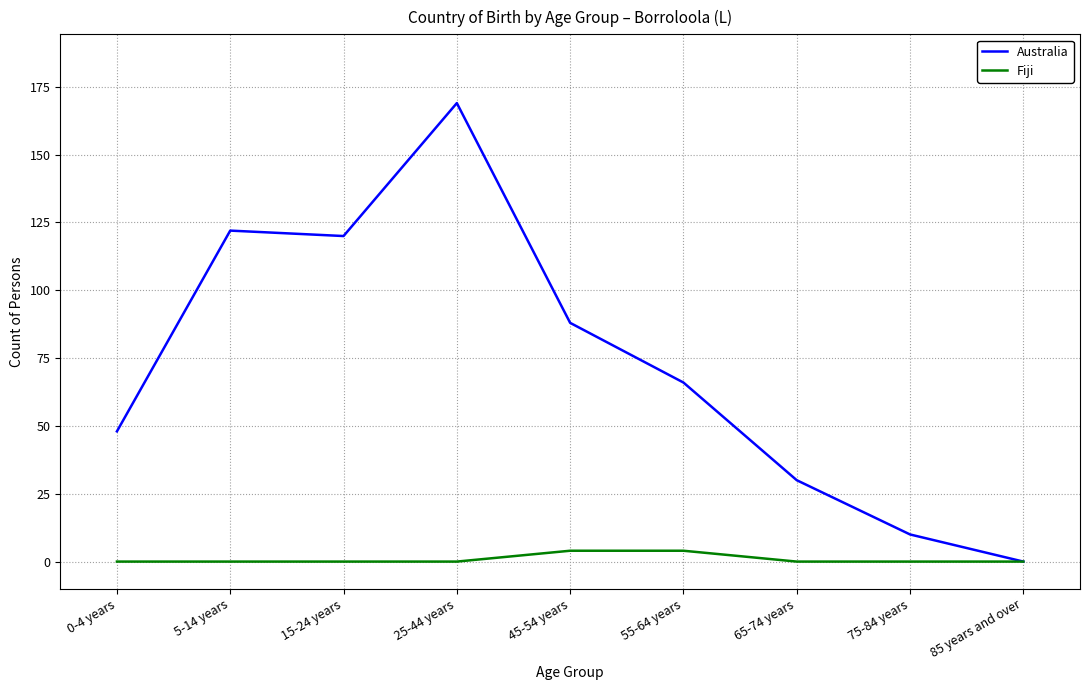

What is the spread (max minus min) of values at 75-84 years?

10